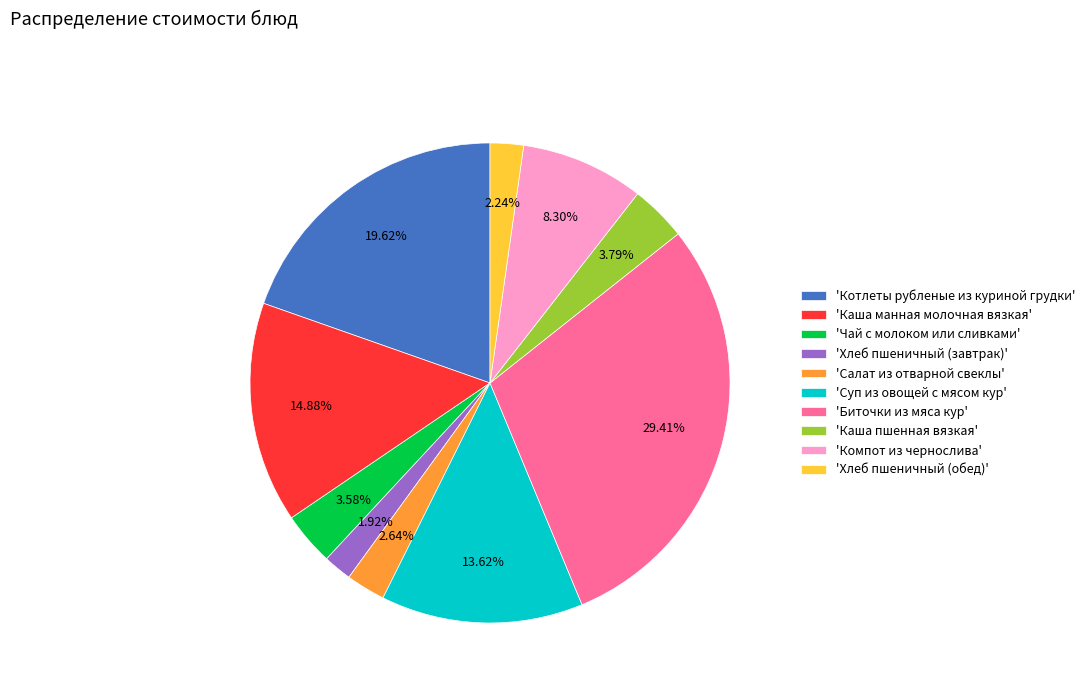

What is the largest slice in the pie chart?

'Биточки из мяса кур'